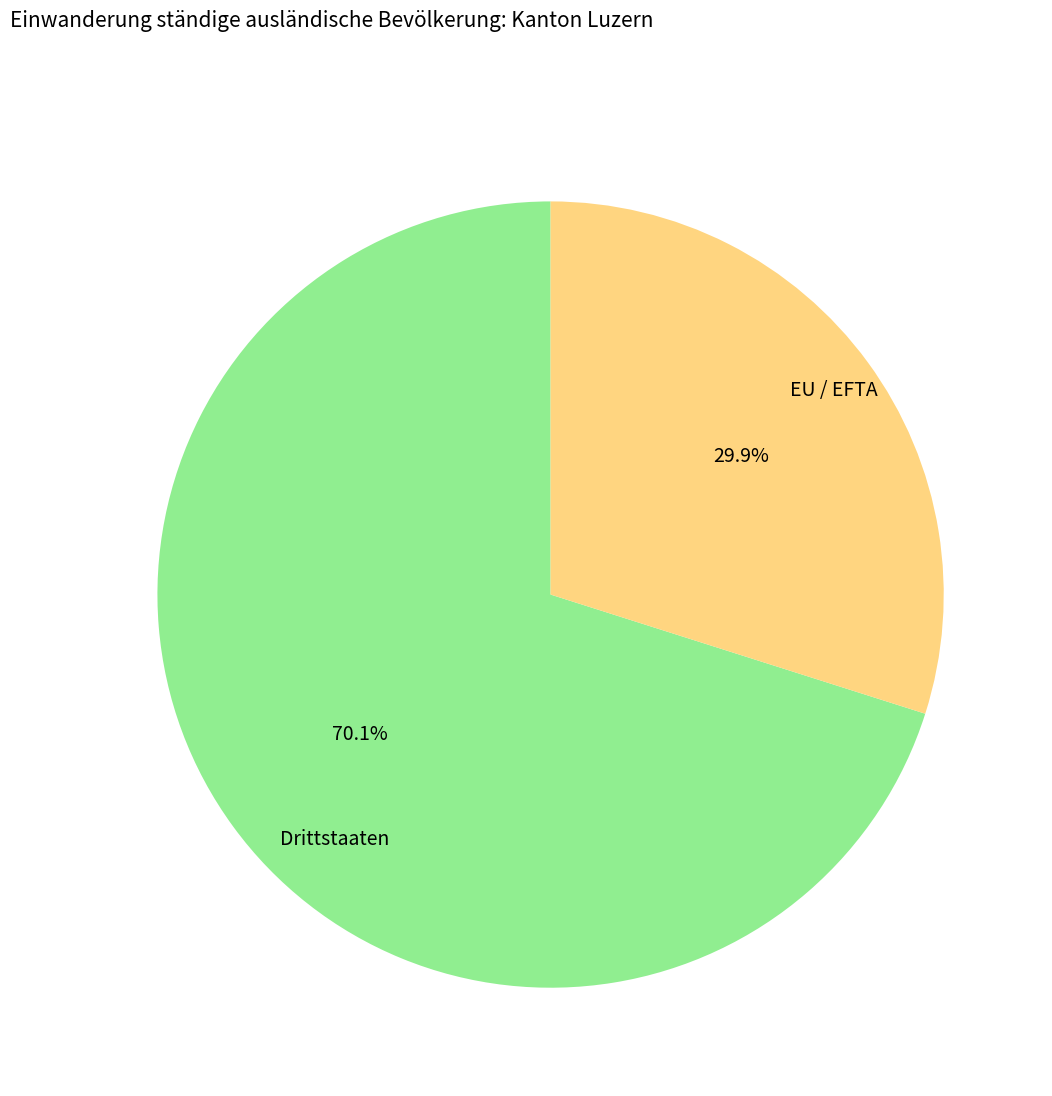

Does any single category account for the majority?

Yes